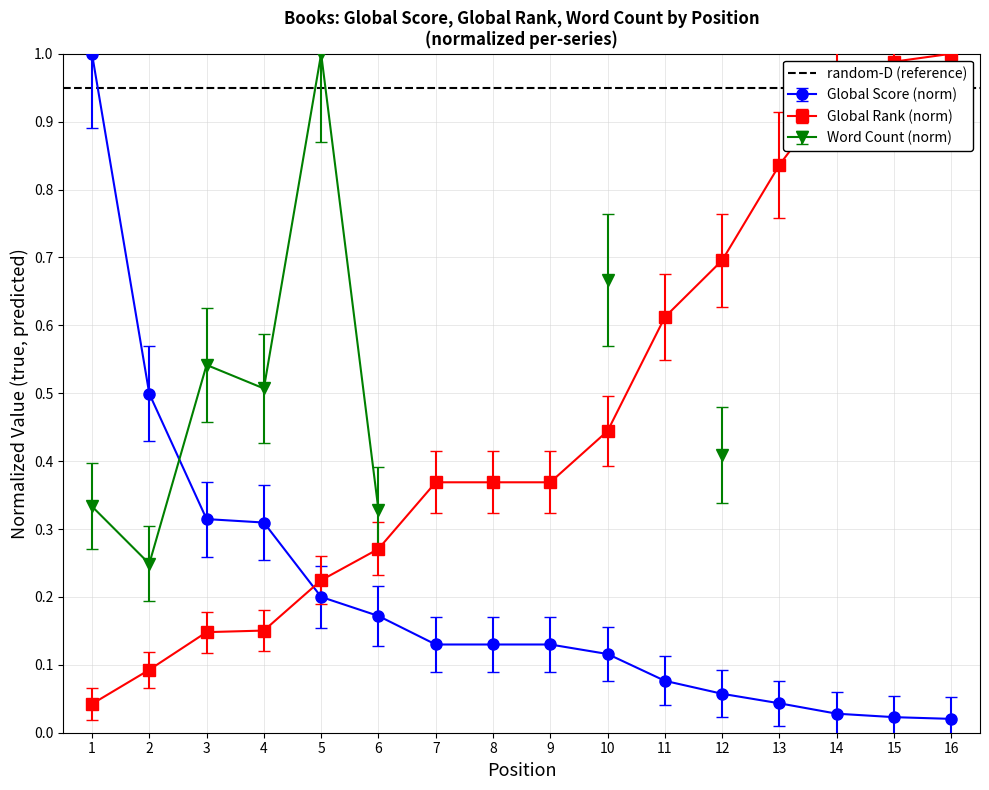

True or false: Global Rank (norm) and Global Score (norm) cross at least once.

True